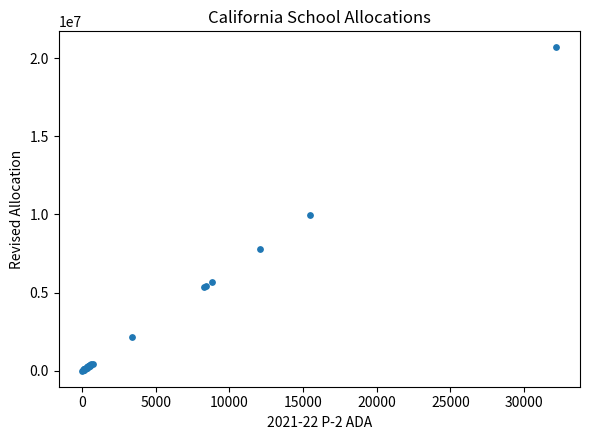

What Y value in the scatter plot is closest to 10345855?

9959277